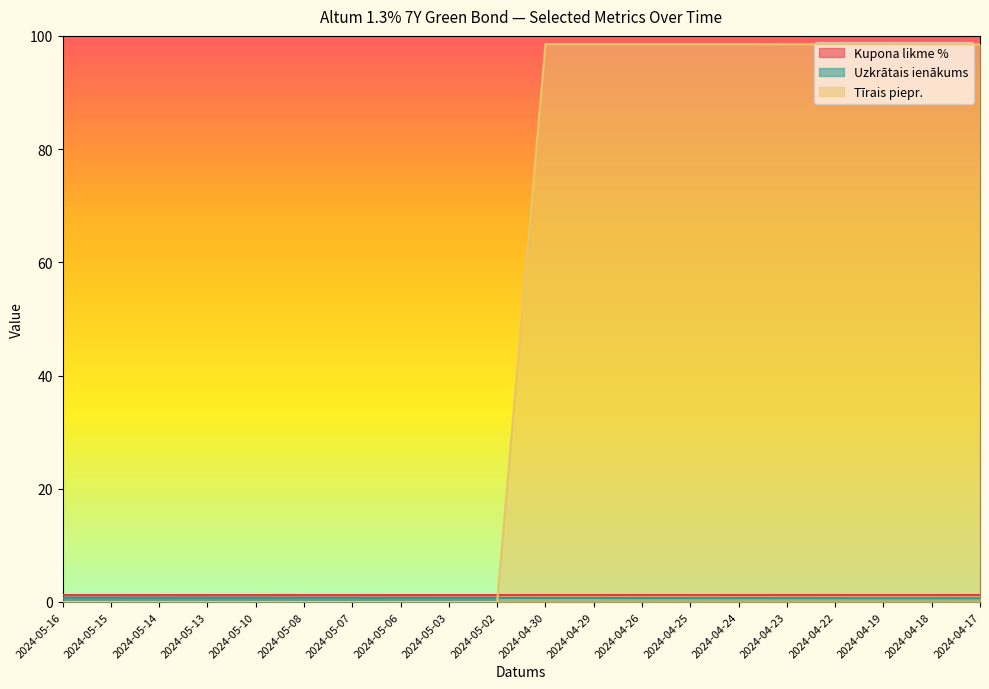

At which category is the sum across all series the highest?

2024-04-30